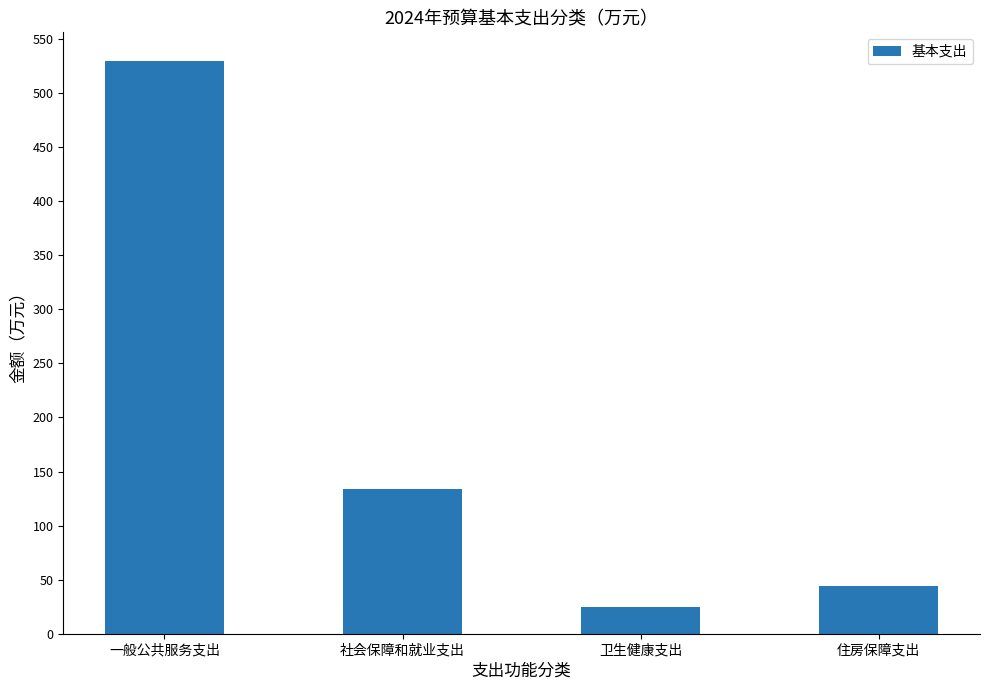

What is the label of the 4th bar from the right?

一般公共服务支出